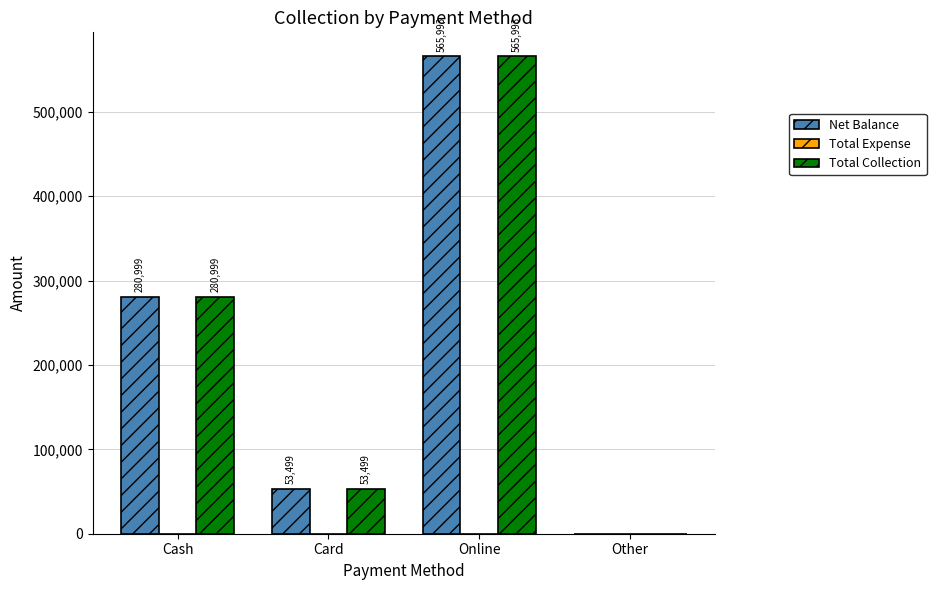

Is the value of Total Collection at Cash greater than the value of Net Balance at Other?

Yes